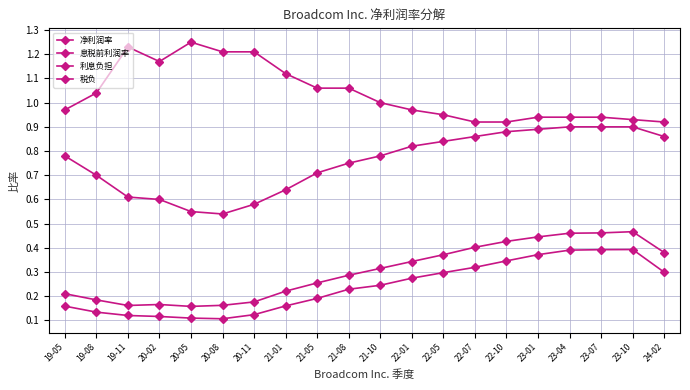

At how many categories does at least one series exceed 0?

20